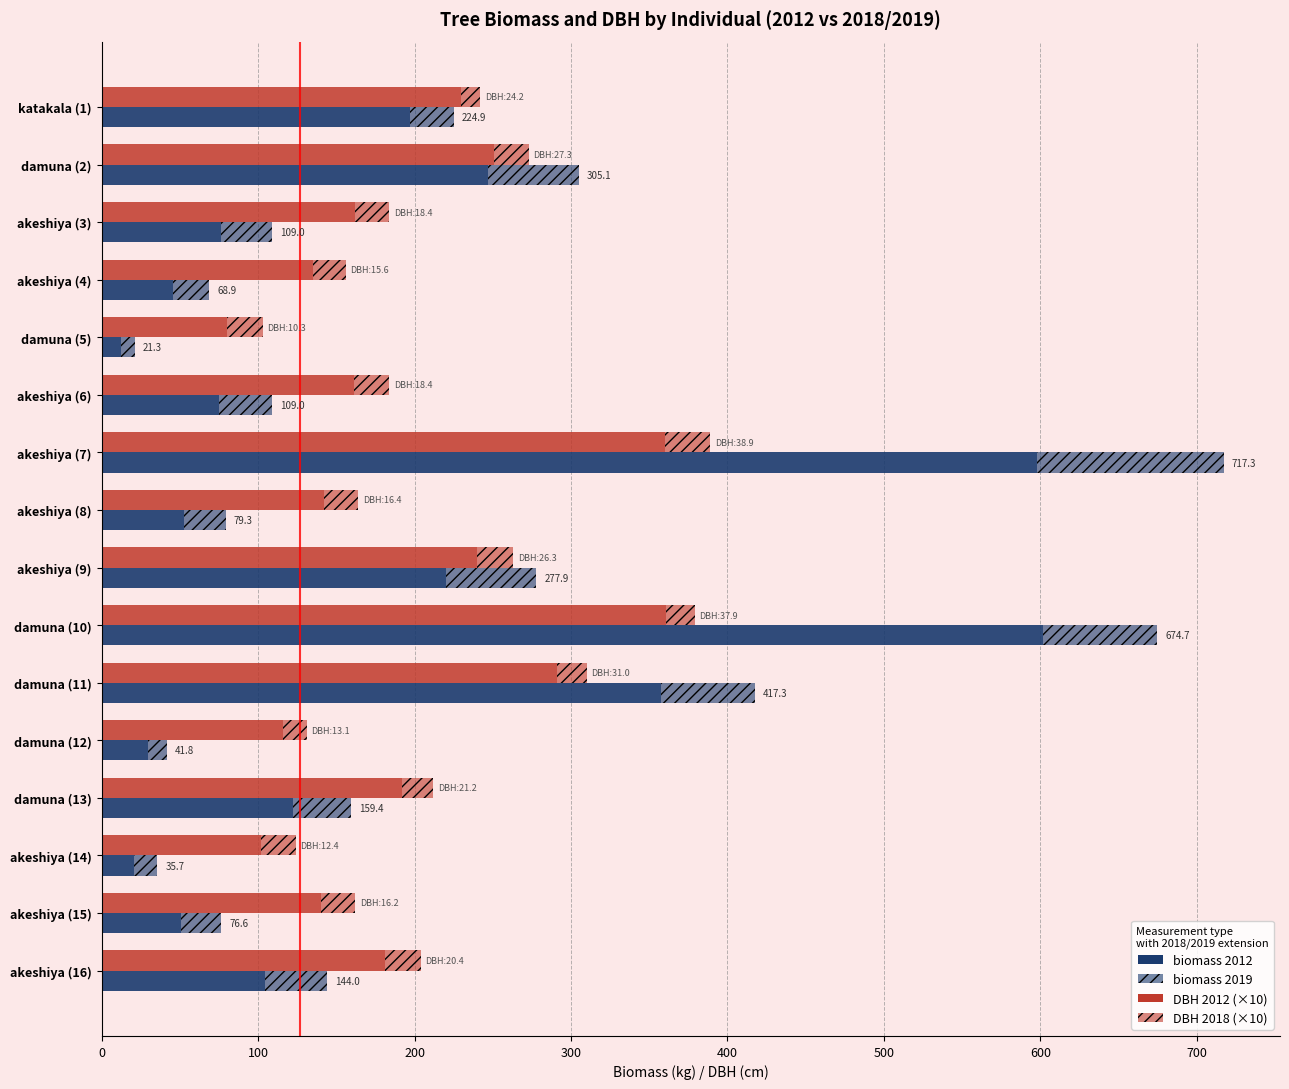

What is the approximate value of biomass 2019 at damuna (2)?

58.2